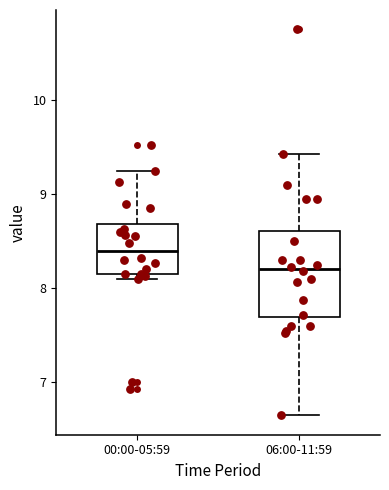

Reading left to right, read every box against the y-axis: the position of its median line, the range the box covers, and the ends of its whiskers. The values are not printed on the chart, so give them approximately, as read against the axis.

00:00-05:59: median 8.4, box 8.2 to 8.7, whiskers 8.1 to 9.3
06:00-11:59: median 8.2, box 7.7 to 8.6, whiskers 6.7 to 9.4